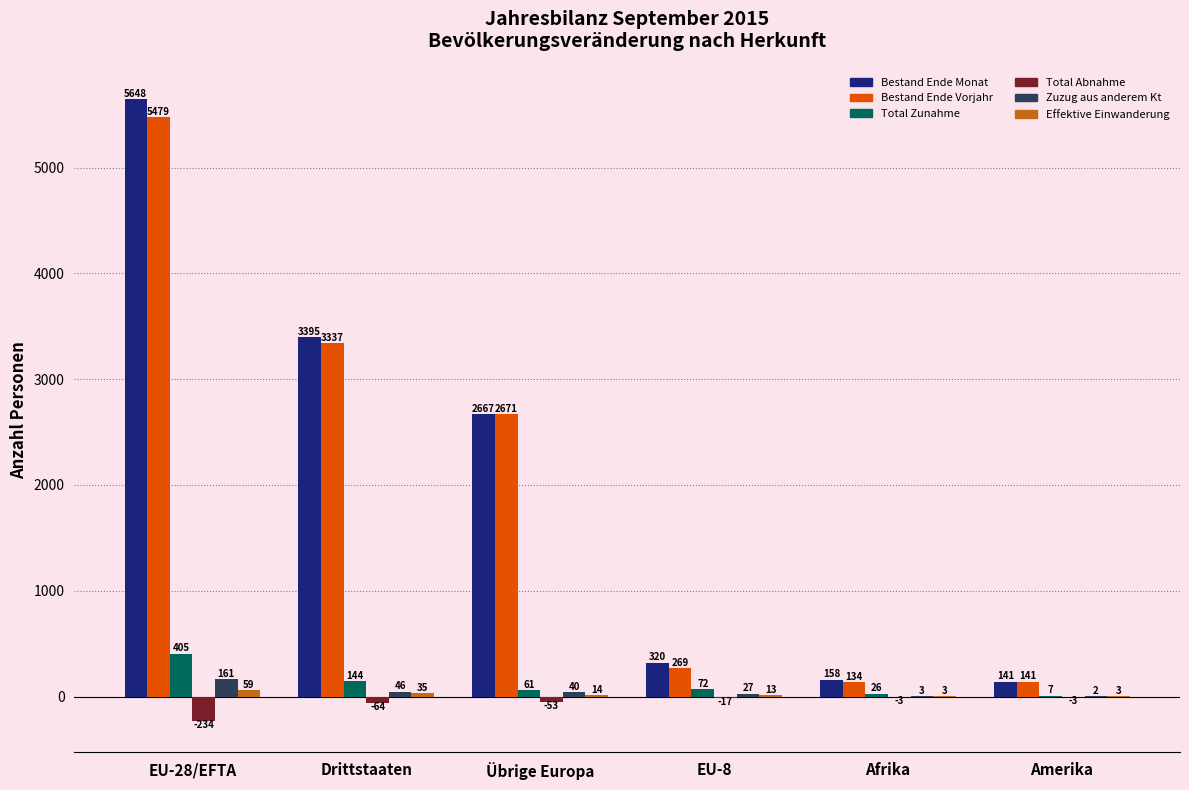

What is the difference between the Bestand Ende Monat values at EU-8 and Amerika?

179